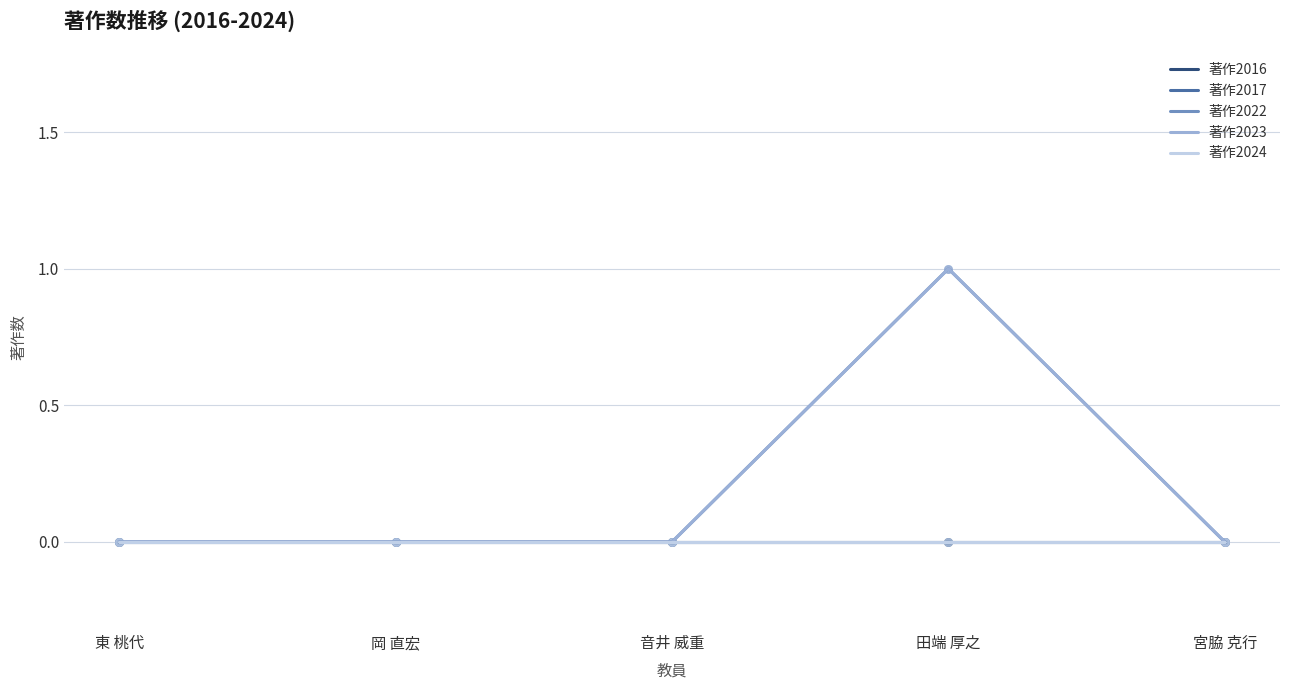

Does the chart have visible grid lines?

Yes